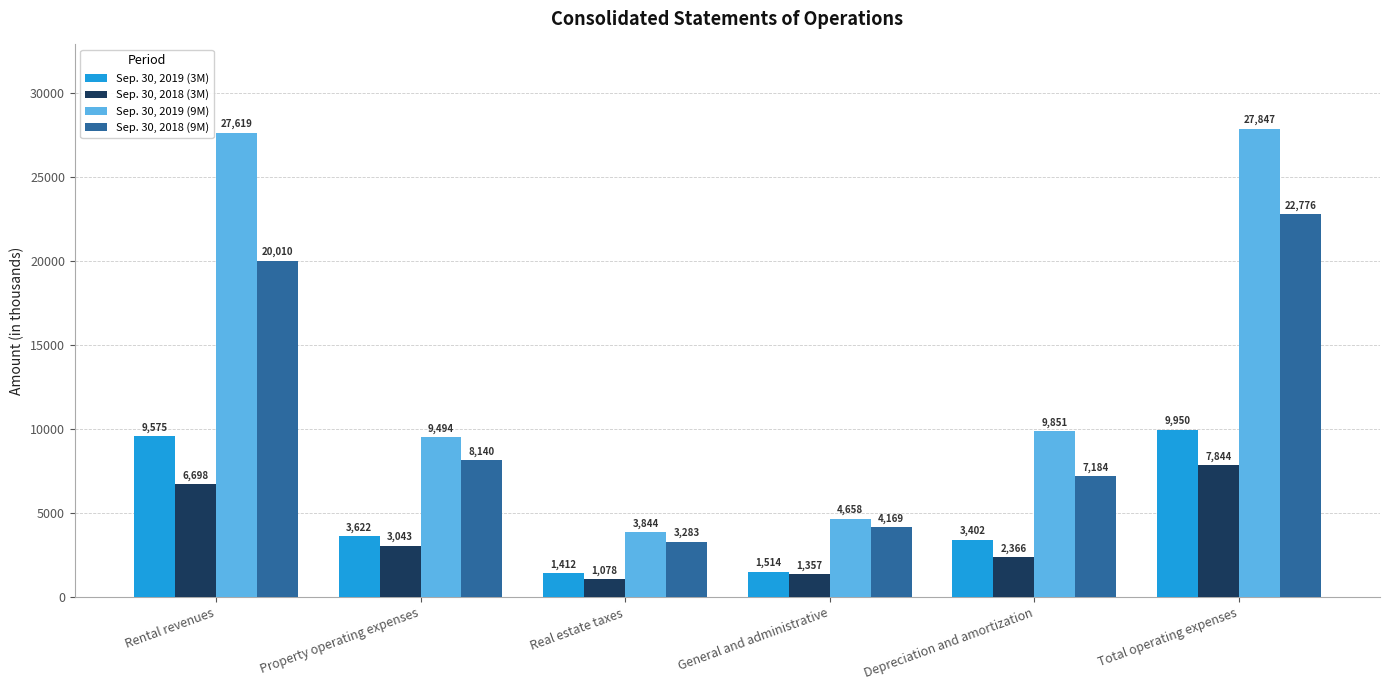

What is the difference between the maximum and second lowest values in the Sep. 30, 2019 (9M) series?

23189